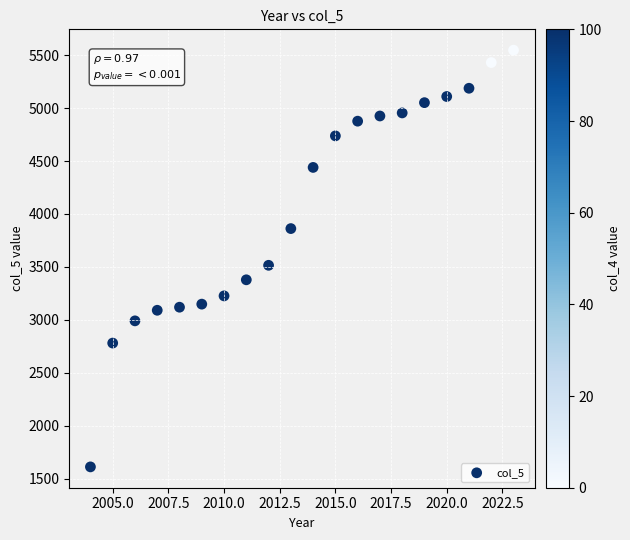

What is the range of Y values (max minus min)?

3938